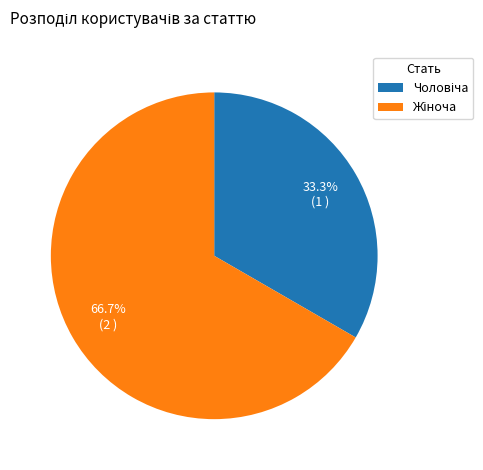

Does any single category account for the majority?

Yes